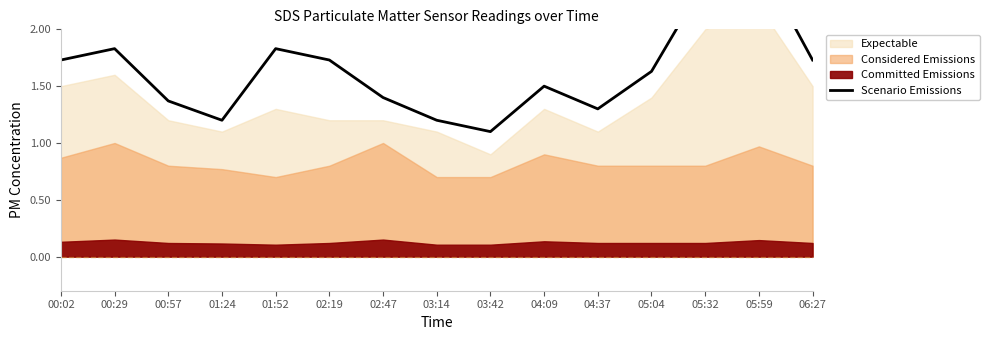

Rank the categories by value from lowest to highest.

03:42, 01:24, 03:14, 04:37, 00:57, 02:47, 04:09, 05:04, 00:02, 02:19, 06:27, 00:29, 01:52, 05:32, 05:59